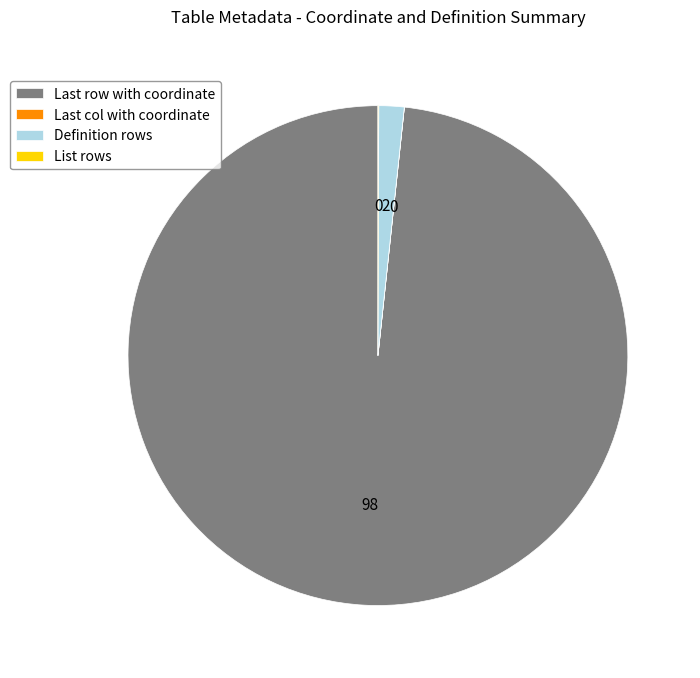

Which slice is the largest?

Last row with coordinate